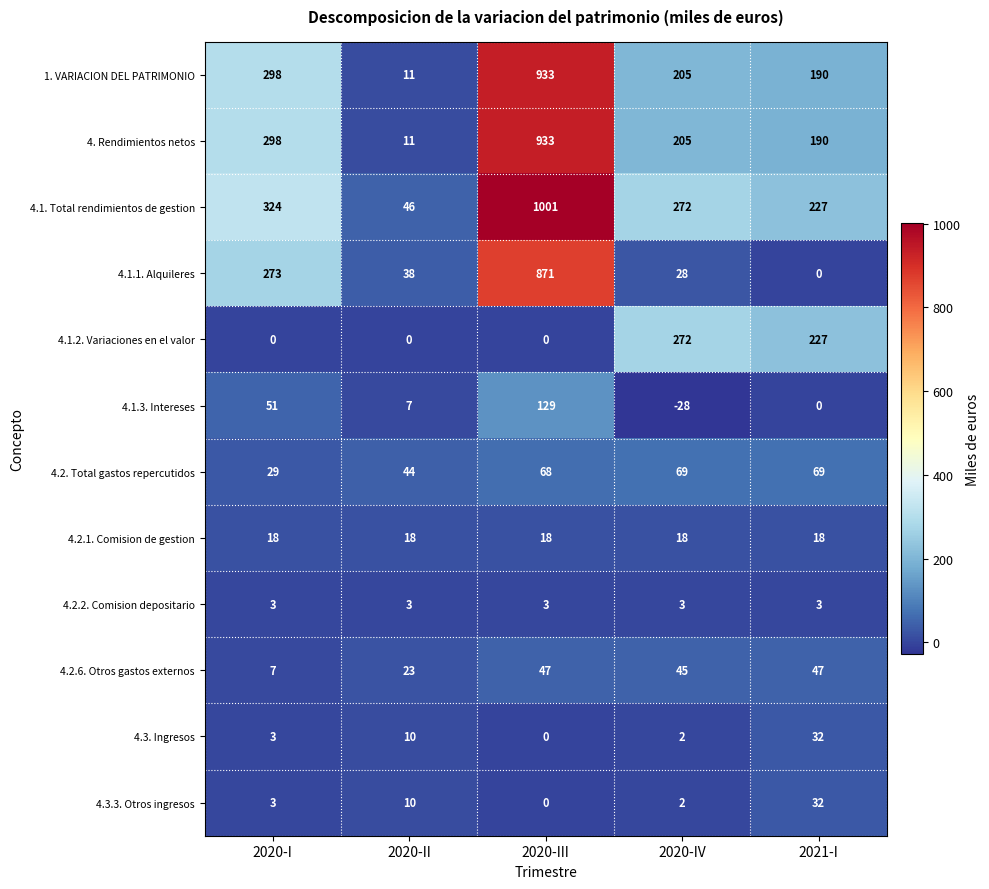

At how many categories does at least one series exceed 85?

4